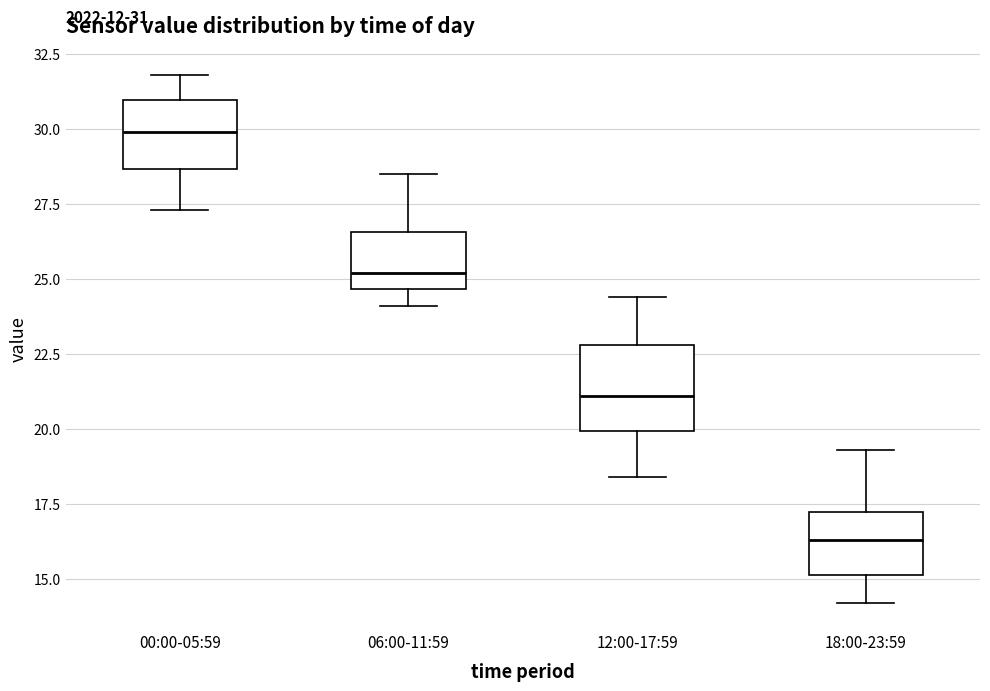

Comparing the boxes themselves (not the whiskers), which one is the tallest?

12:00-17:59